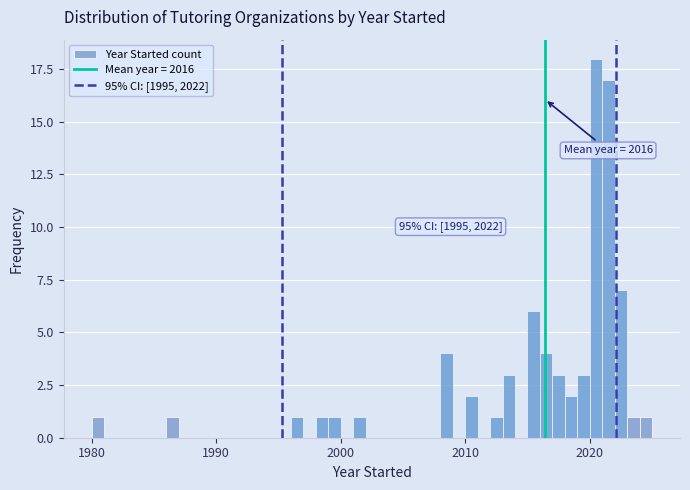

Read against the x-axis, roughly where is the centre of the tallest bar?

2021